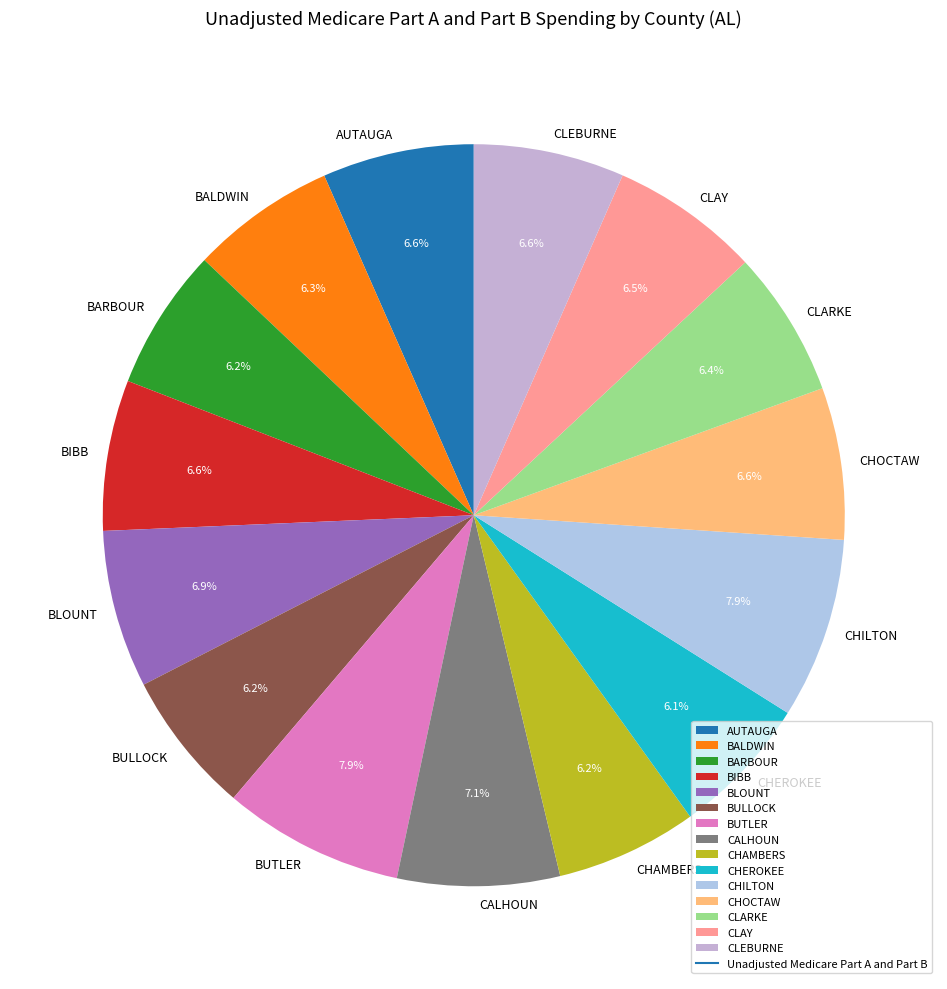

Does BUTLER account for over 50% of the chart?

No